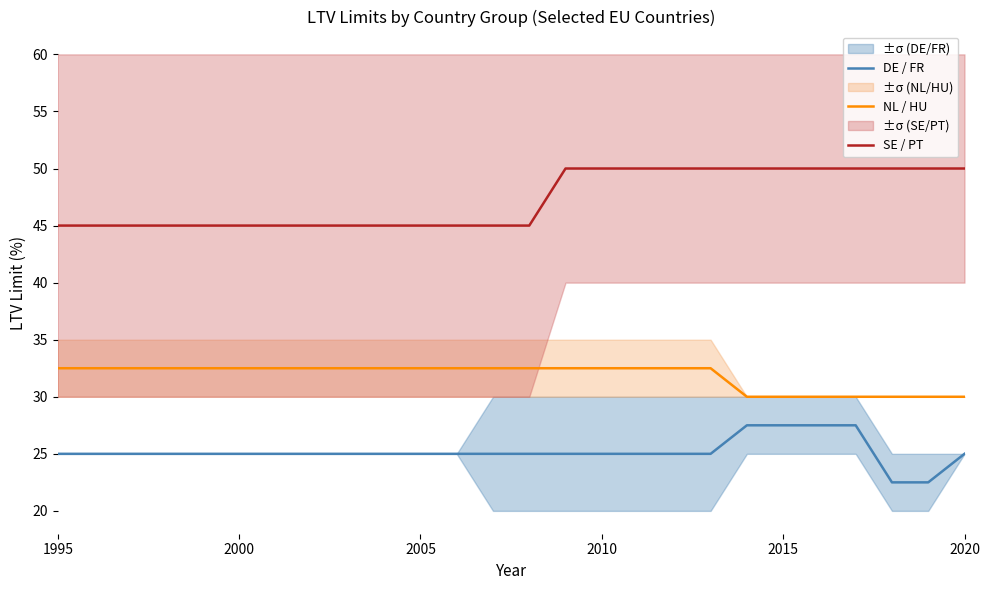

What is the minimum value for NL / HU?

30.0